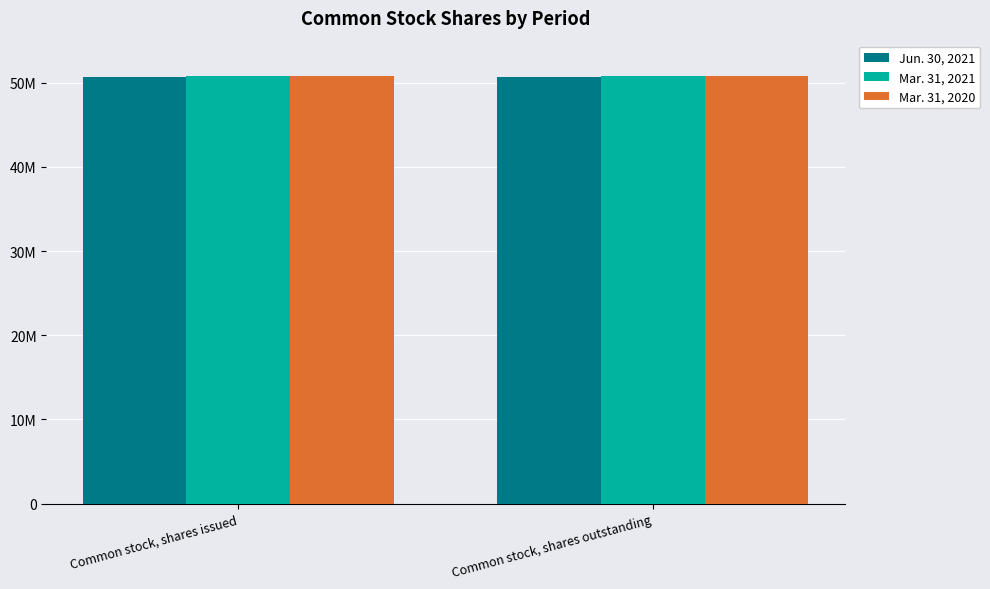

What are all the series names shown in the legend?

Jun. 30, 2021, Mar. 31, 2021, Mar. 31, 2020